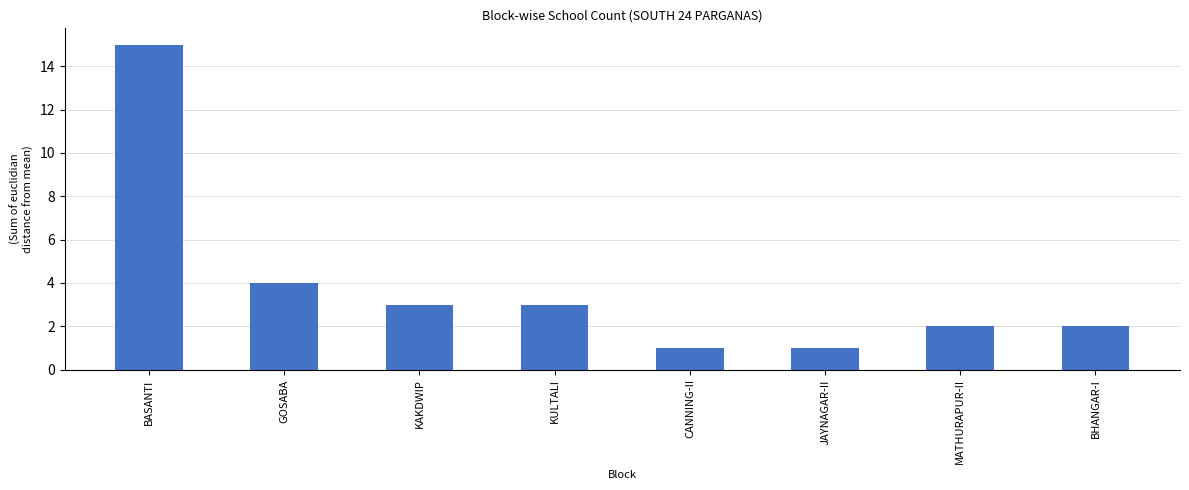

What is the sum of all values?

31